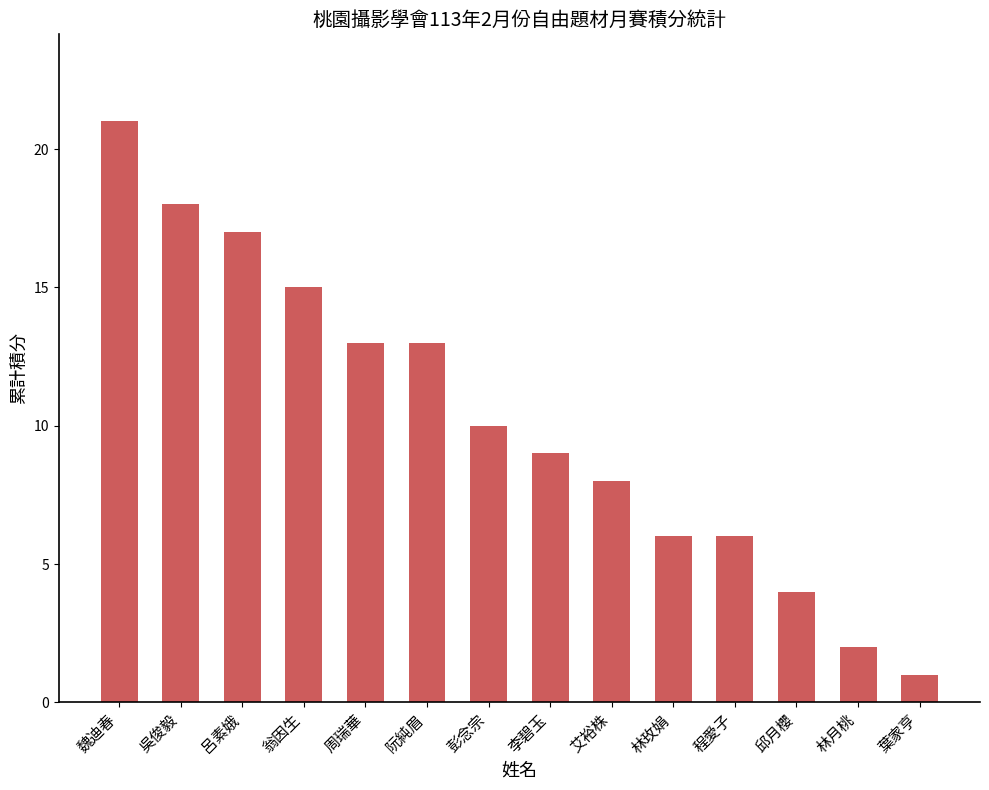

How many categories are shown in the chart?

14